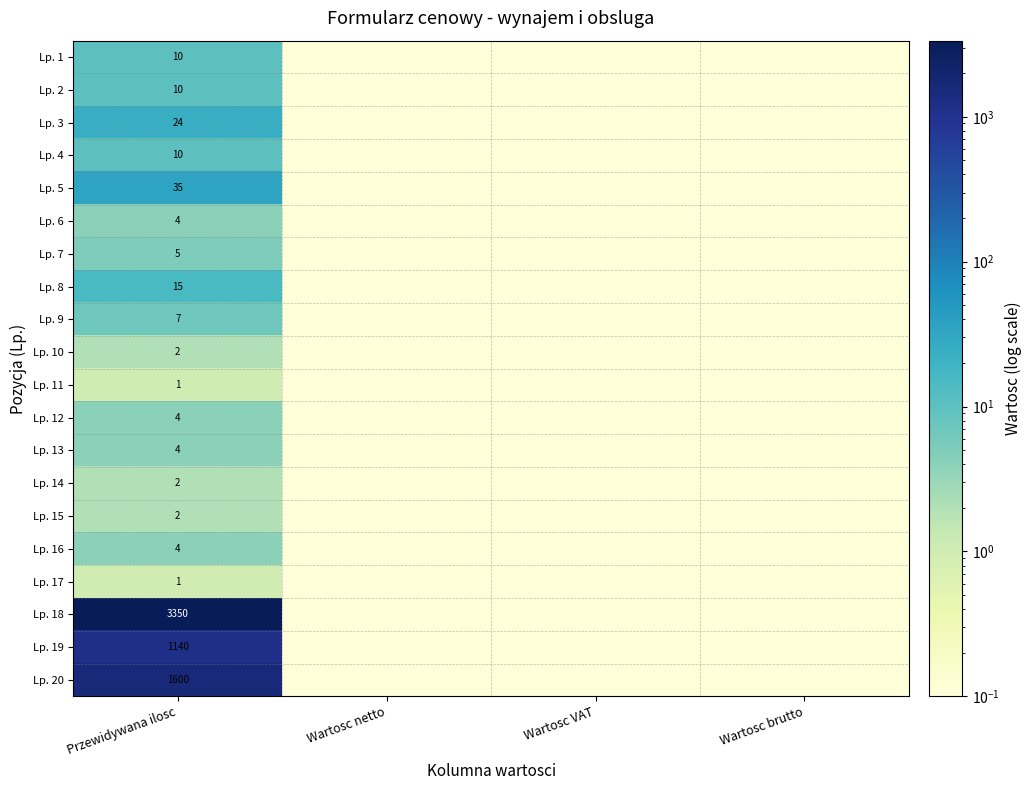

How many series are shown in this chart?

20